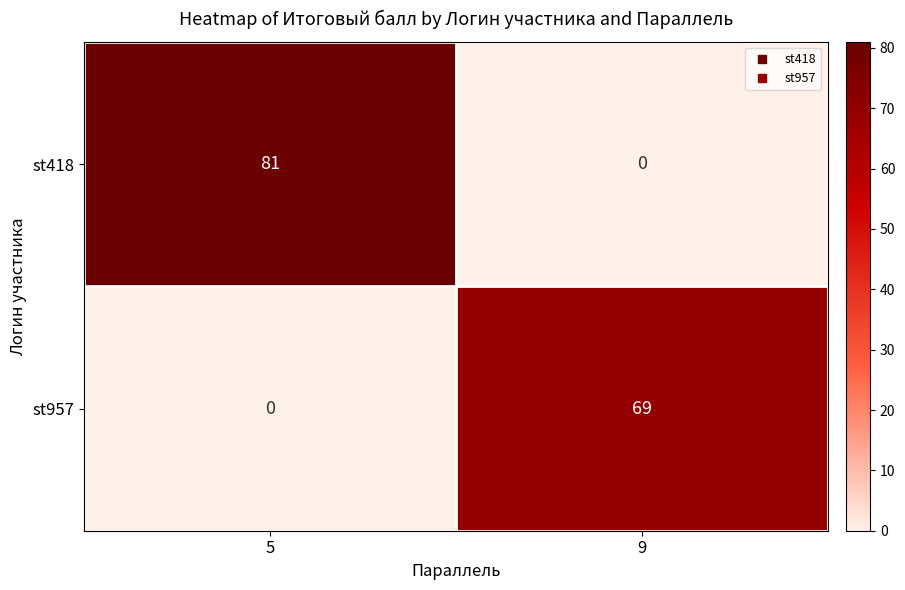

Between 5 and 9, which series saw the biggest shift?

st418